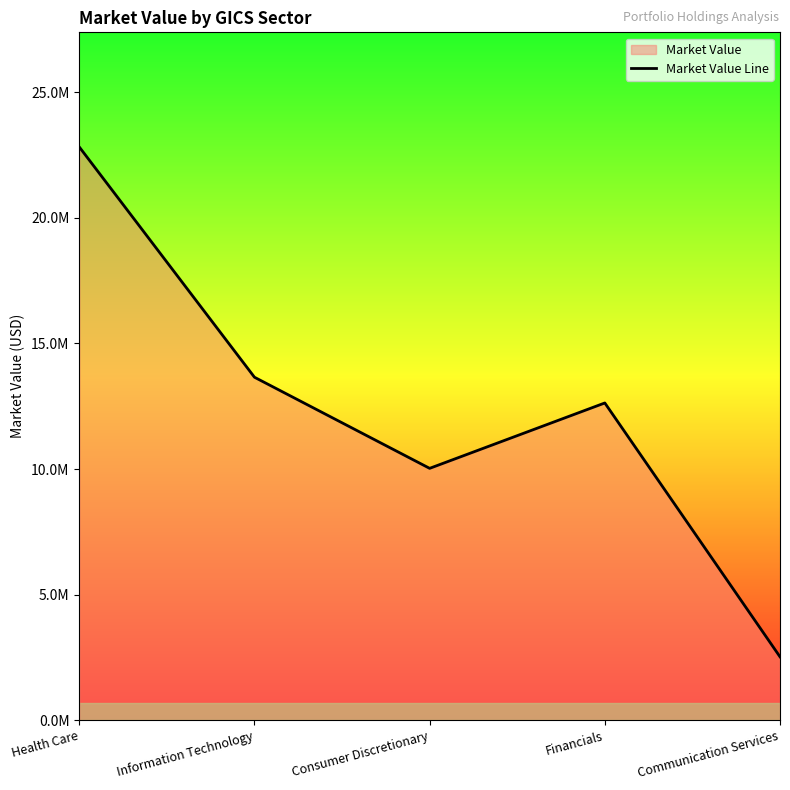

At which label does the data first exceed 12629264?

Health Care